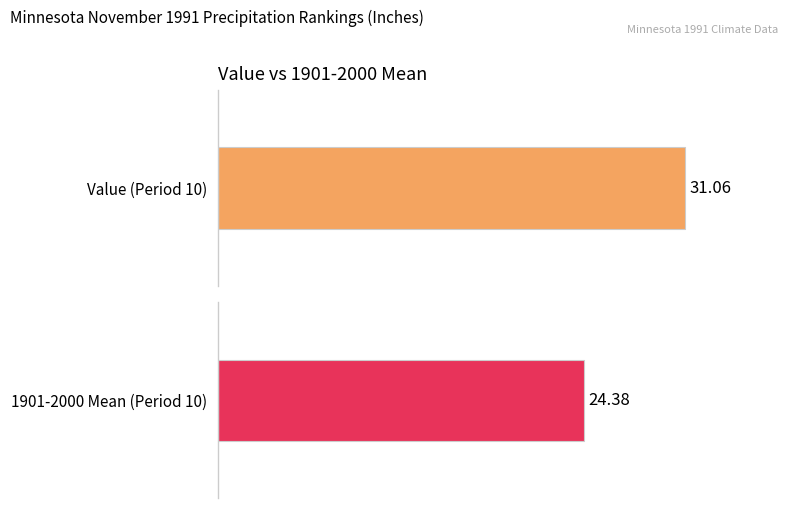

What are all the series names shown in the legend?

Value, 1901-2000 Mean